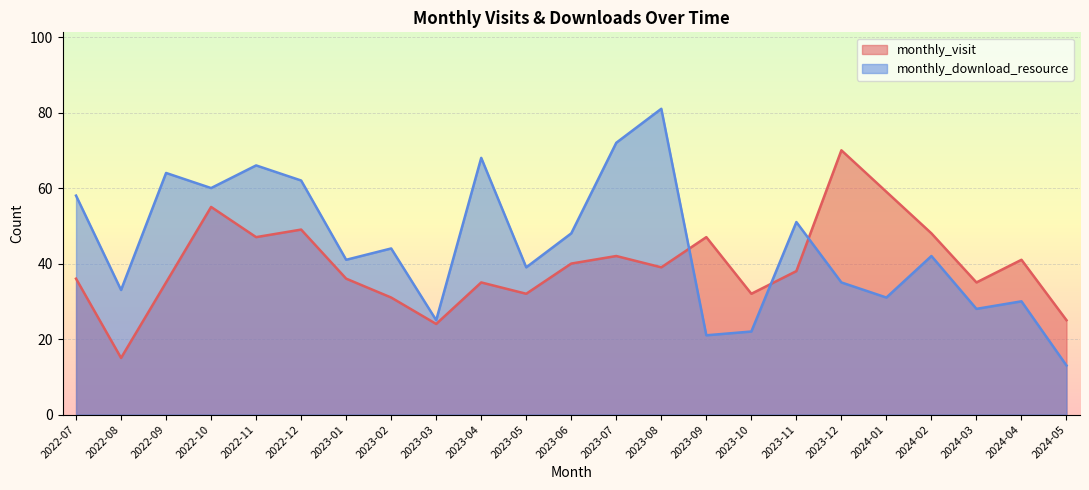

Rank the series at 2022-10 from lowest to highest value.

monthly_visit, monthly_download_resource